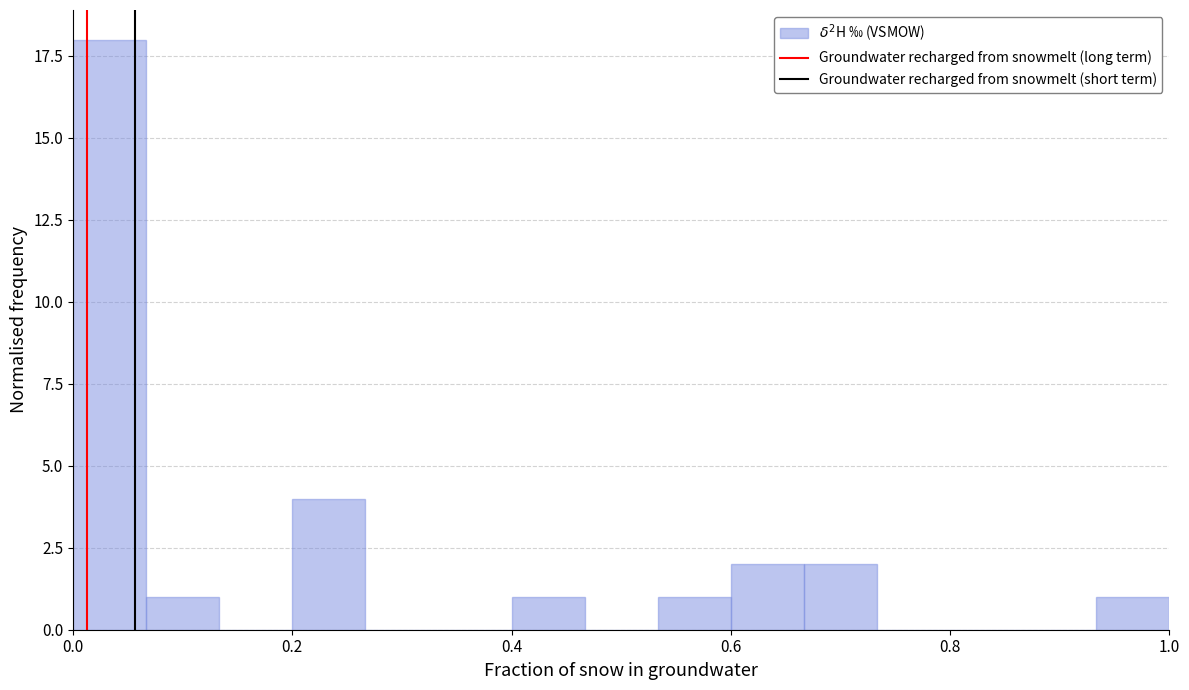

Read against the x-axis, roughly where is the centre of the tallest bar?

0.04